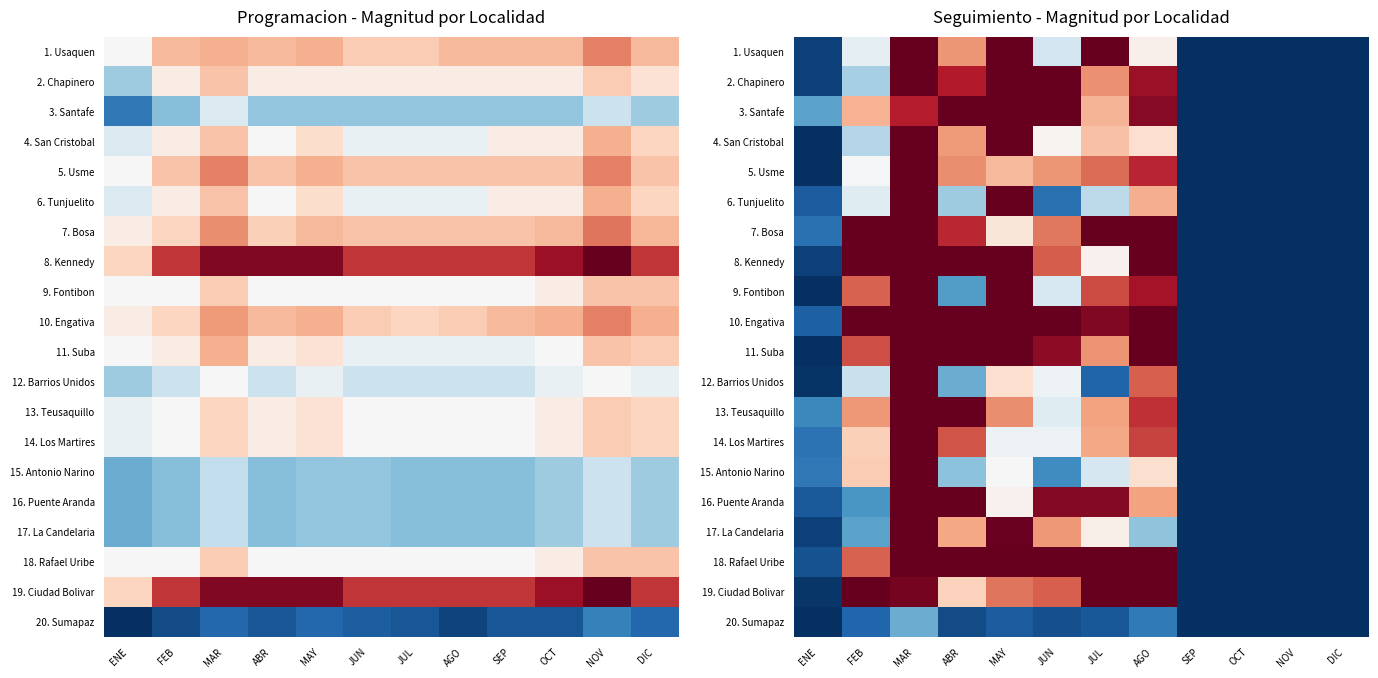

What is the difference between the second highest and second lowest values in the 11. Suba series?

692